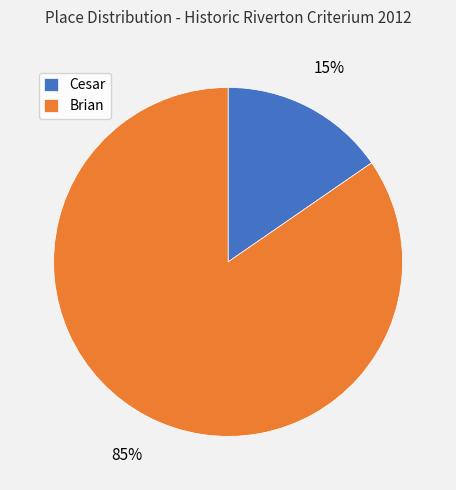

True or false: Cesar accounts for 15% of the total.

True